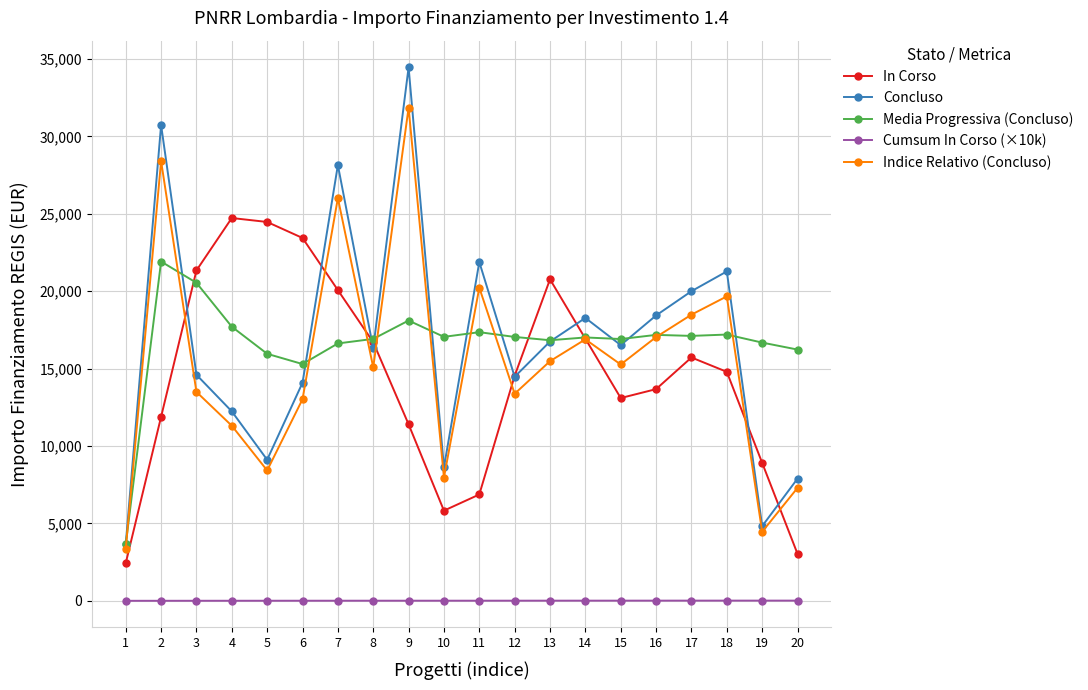

At which category is the sum across all series the highest?

9